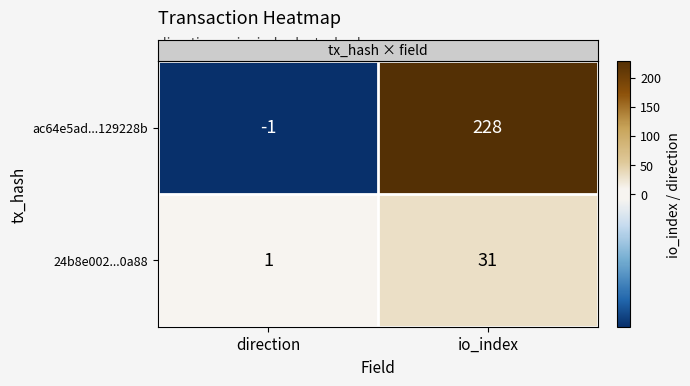

At how many categories does at least one series exceed 212?

1